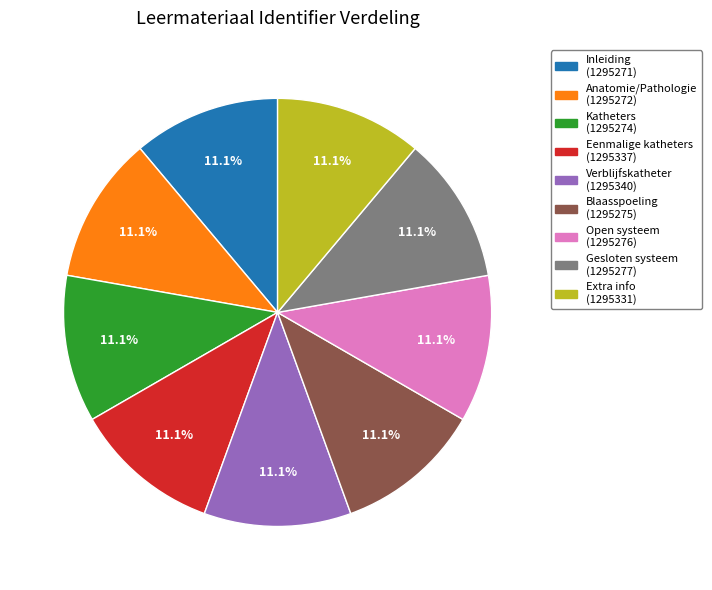

How many slices are in this pie chart?

9